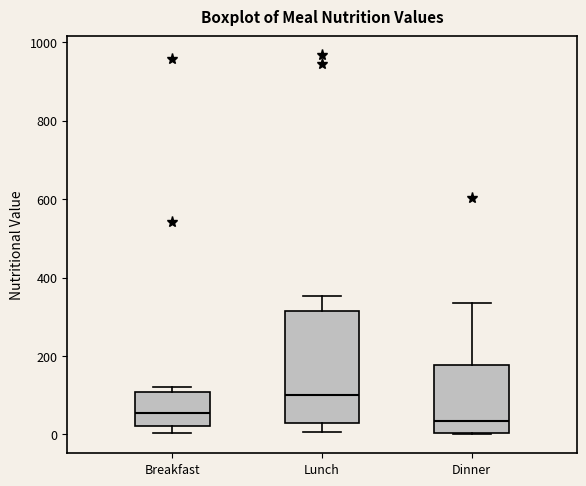

Reading left to right, transcribe this box plot: for each box, give where its median line is, the range the box spans, and where its two whiskers end, as read against the y-axis. The values are not printed on the chart, so give them approximately, as read against the axis.

Breakfast: median 60, box 20 to 100, whiskers 0 to 120
Lunch: median 100, box 20 to 320, whiskers 0 to 360
Dinner: median 40, box 0 to 180, whiskers 0 to 340